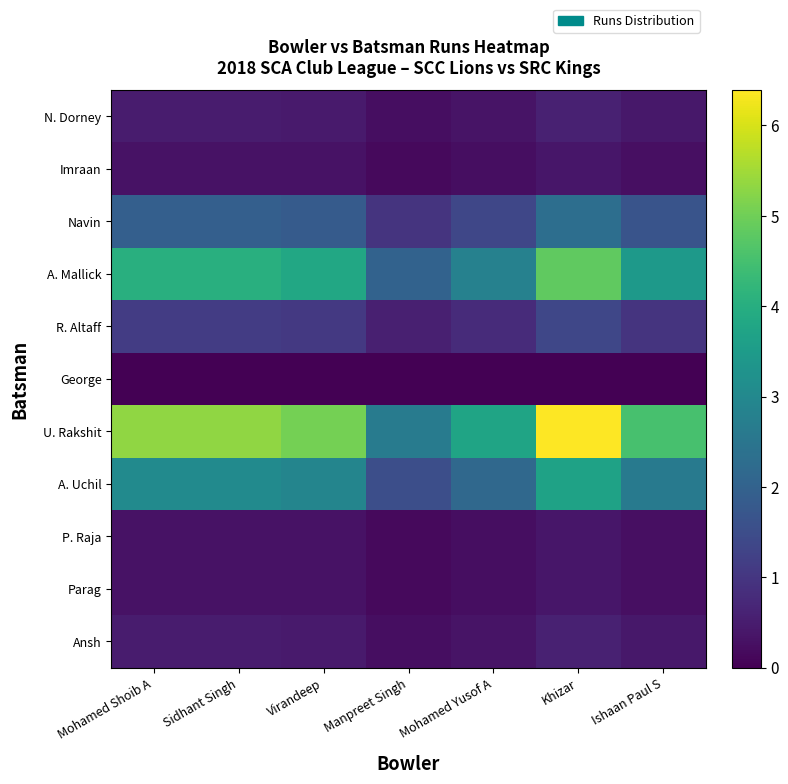

Rank the series at Sidhant Singh from lowest to highest value.

George, Imraan, P. Raja, Parag, N. Dorney, Ansh, R. Altaff, Navin, A. Uchil, A. Mallick, U. Rakshit